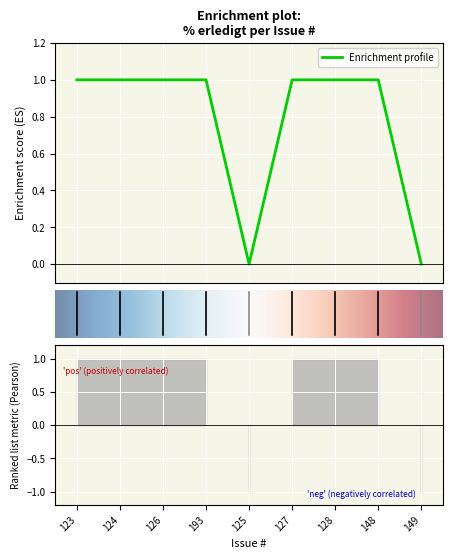

What is the label of the 8th point from the right?

124